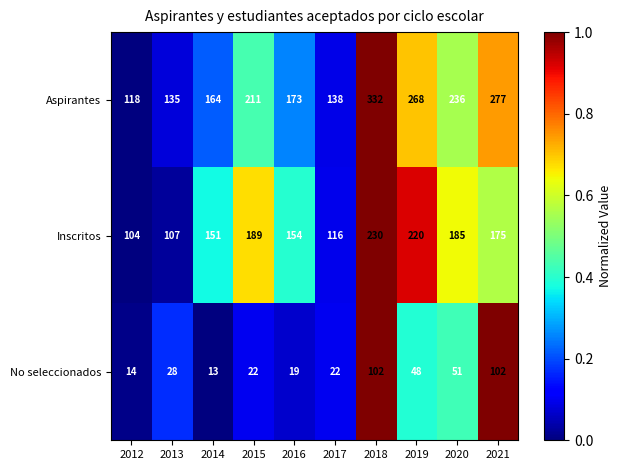

Which series changed the most between 2018 and 2020?

Aspirantes